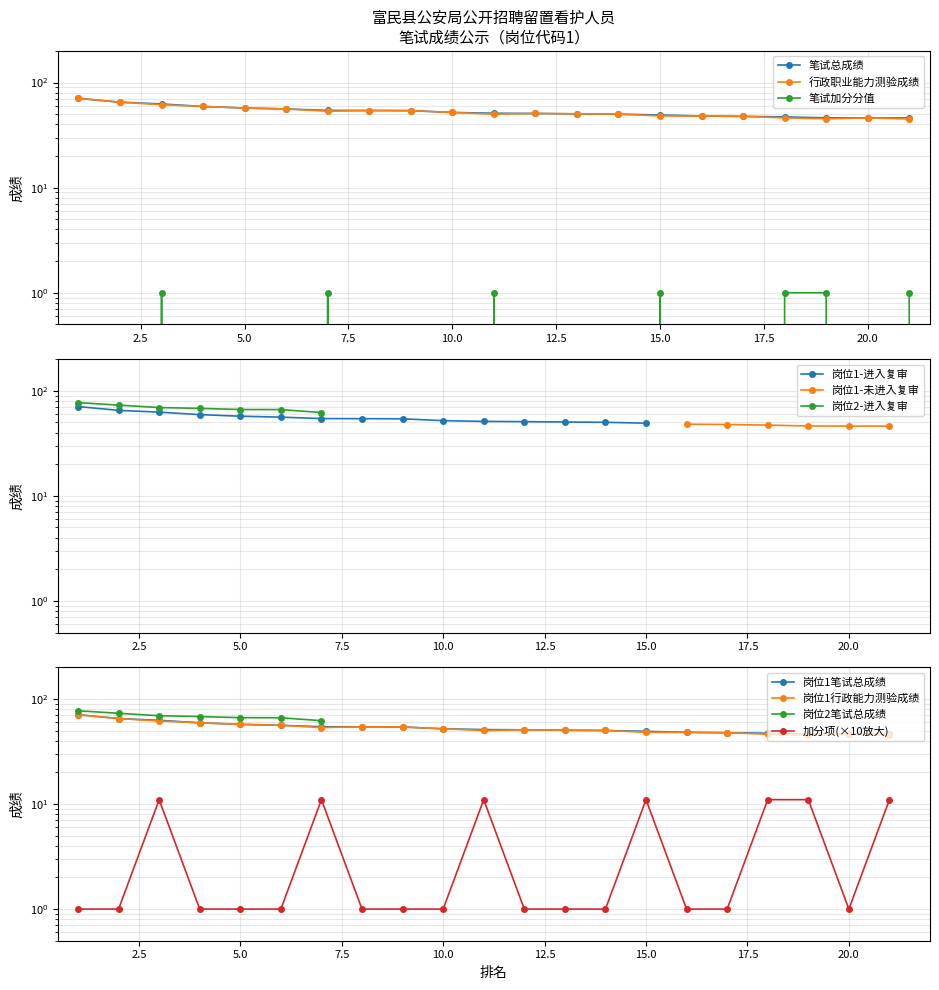

What is the difference between the 行政职业能力测验成绩 values at 15 and 1?

22.6